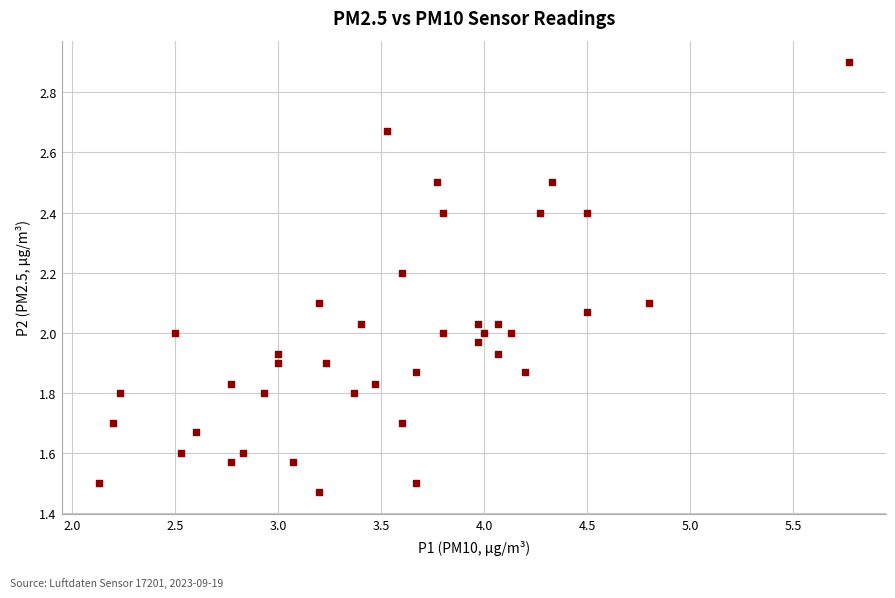

What is the range of X values (max minus min)?

3.6